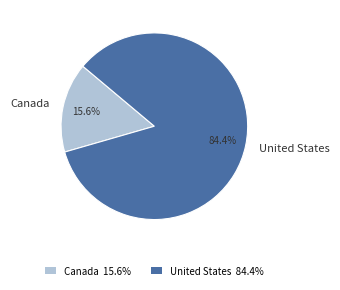

Combined, what portion of the pie is Canada and United States?

100.0%